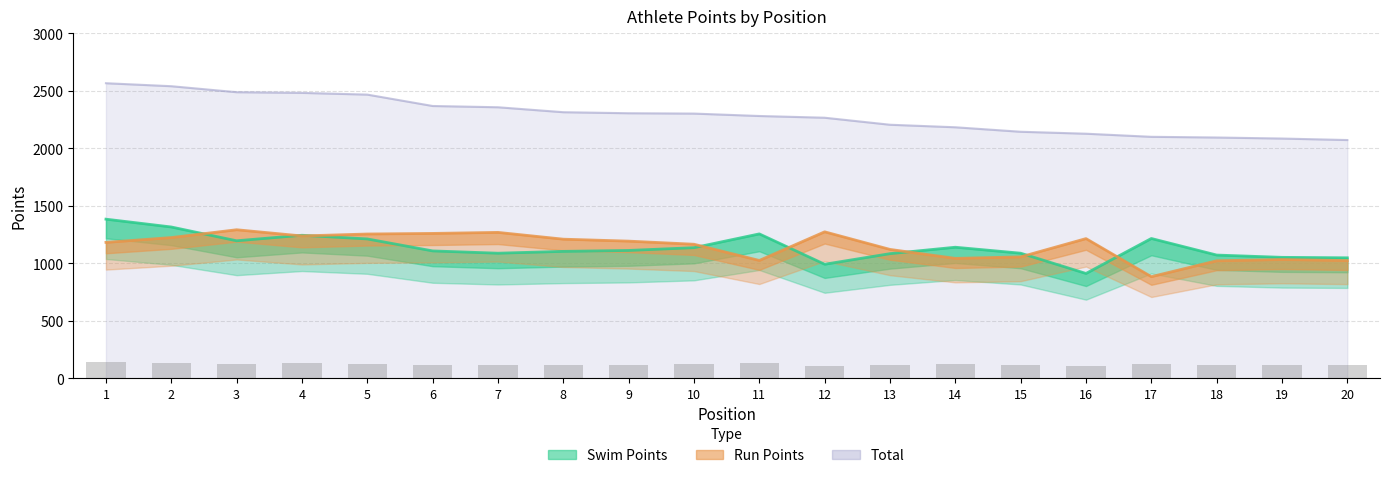

The value of Total at 20 is 2072. True or false?

True